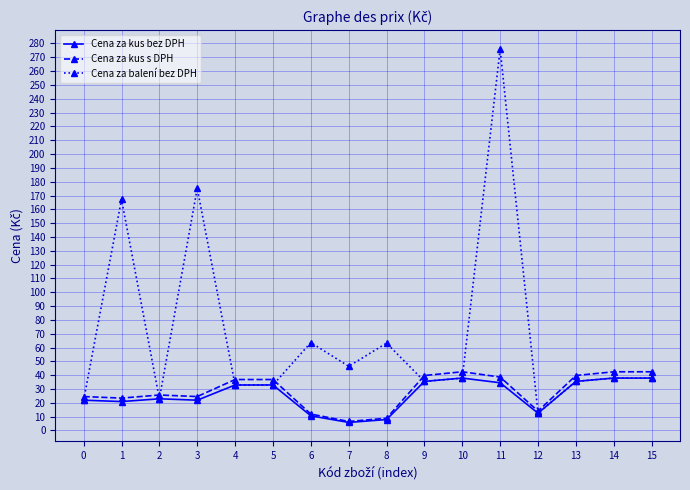

At how many categories does at least one series exceed 133?

3